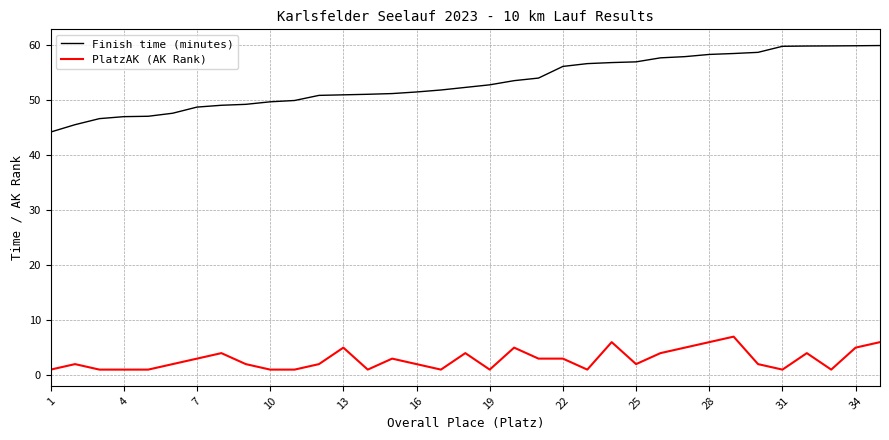

What is the minimum value for Finish time (minutes)?

44.2